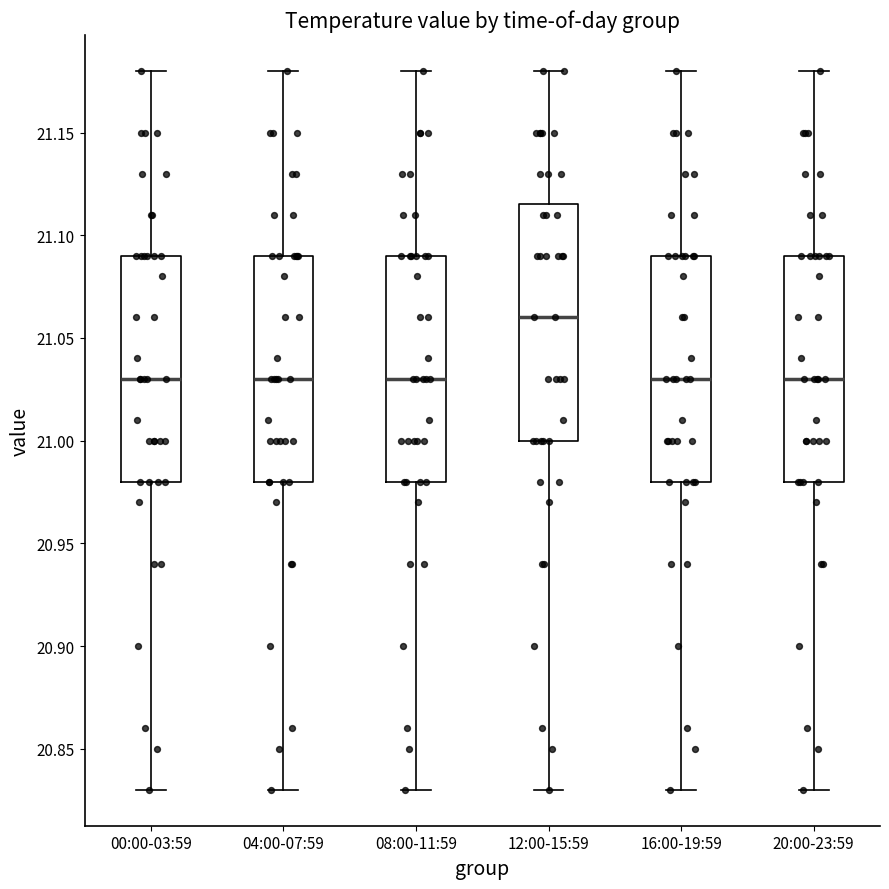

Which box has the highest median line?

12:00-15:59